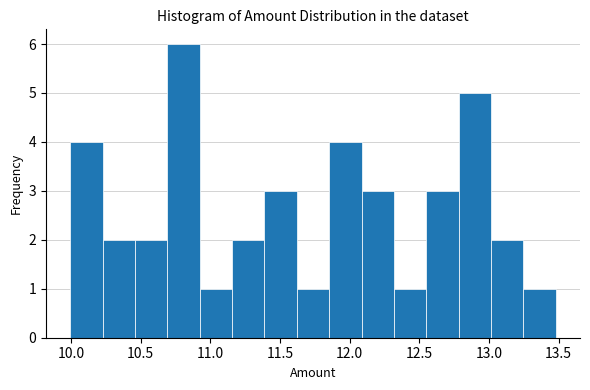

How tall is the bar that spans 10.70 to 10.90 on the x-axis? Neither the bar edges nor the heights are printed on the chart, so give them approximately, as read against the axes.

6